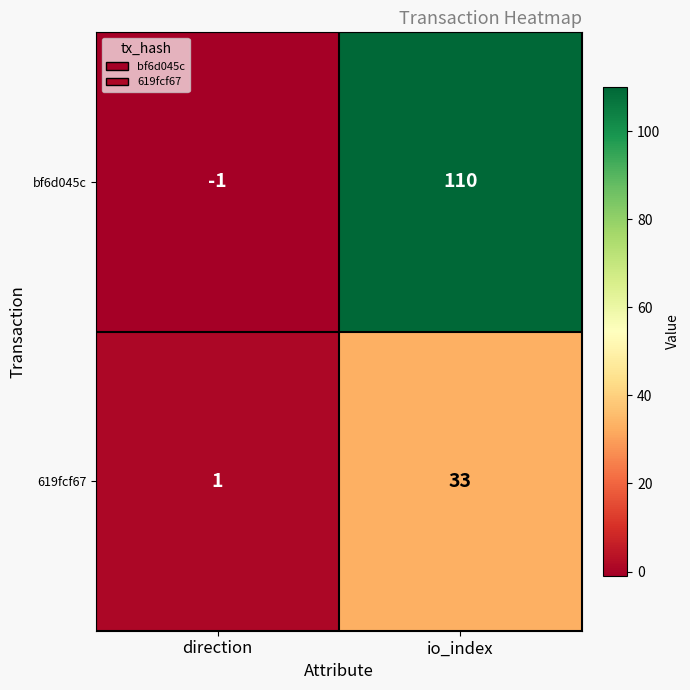

The bf6d045c series shows 157 at io_index. True or false?

False